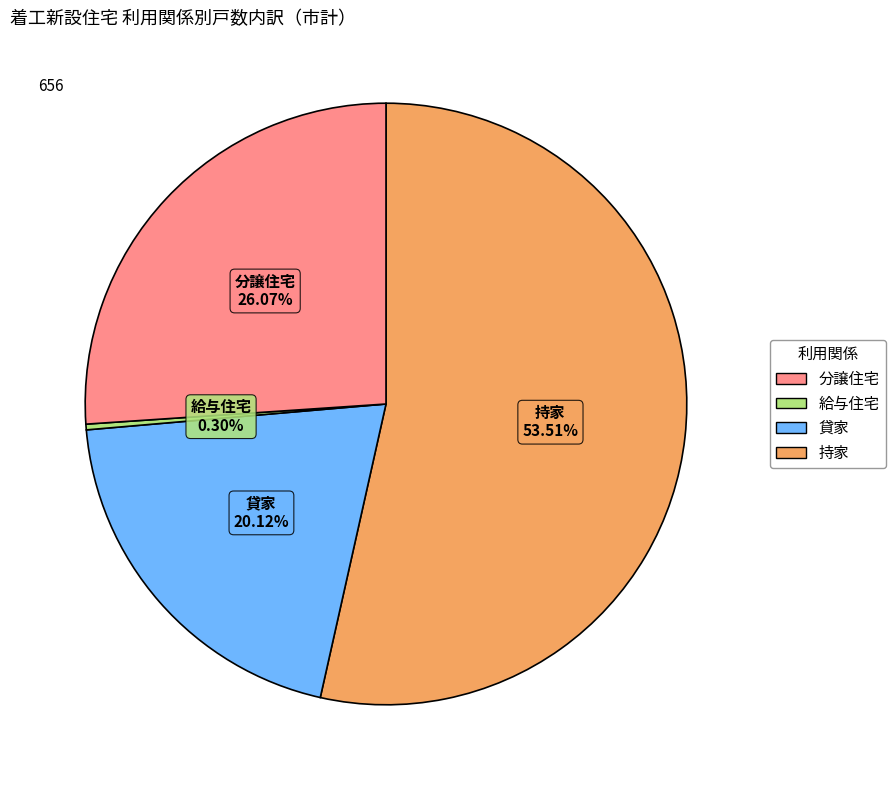

Is there any slice that represents more than half of the pie?

Yes